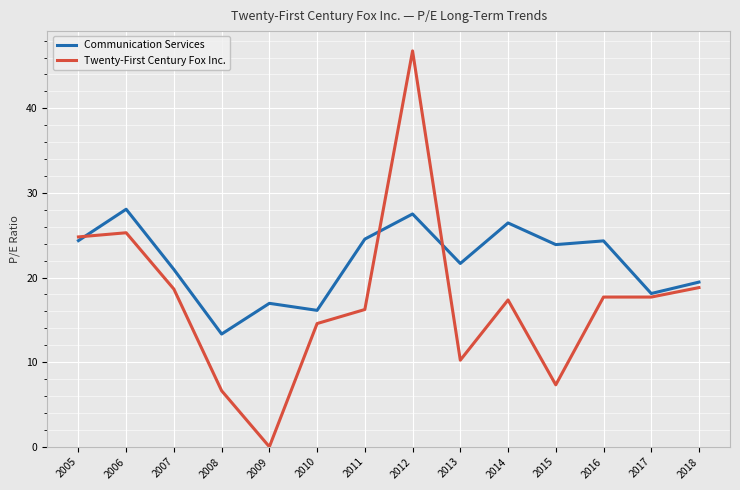

List the series in order of their peak value, lowest first.

Communication Services, Twenty-First Century Fox Inc.